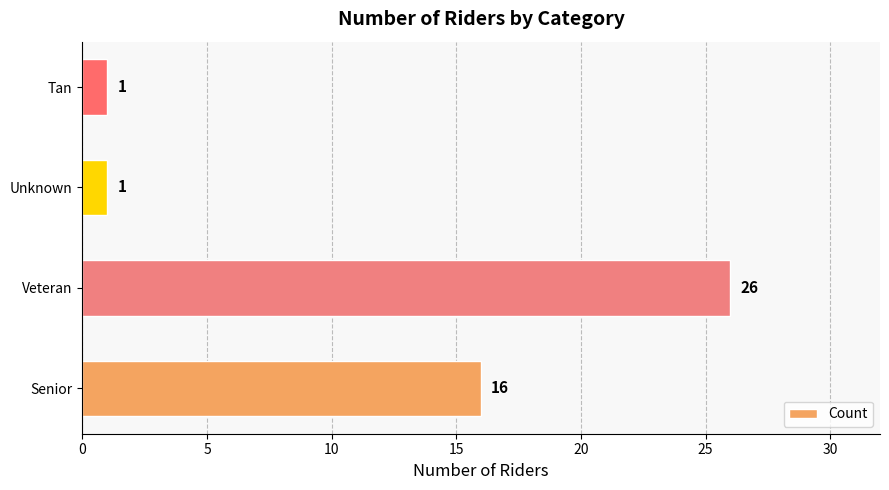

Are the bars horizontal?

Yes